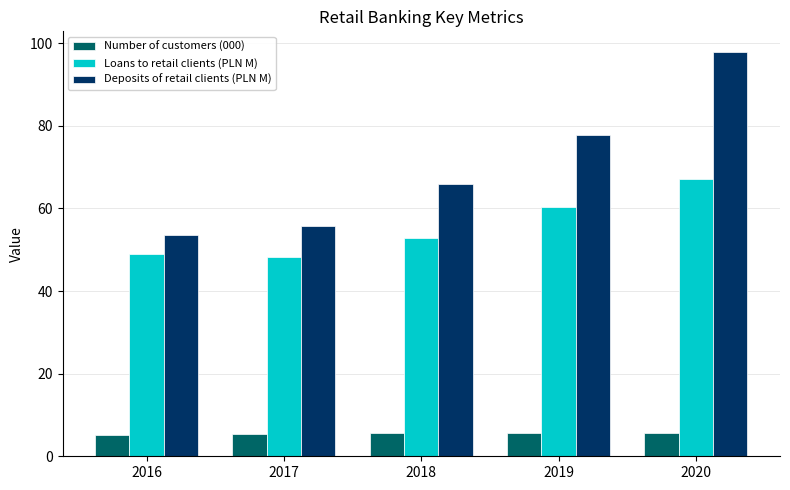

The Number of customers (000) series shows 8.8 at 2017. True or false?

False